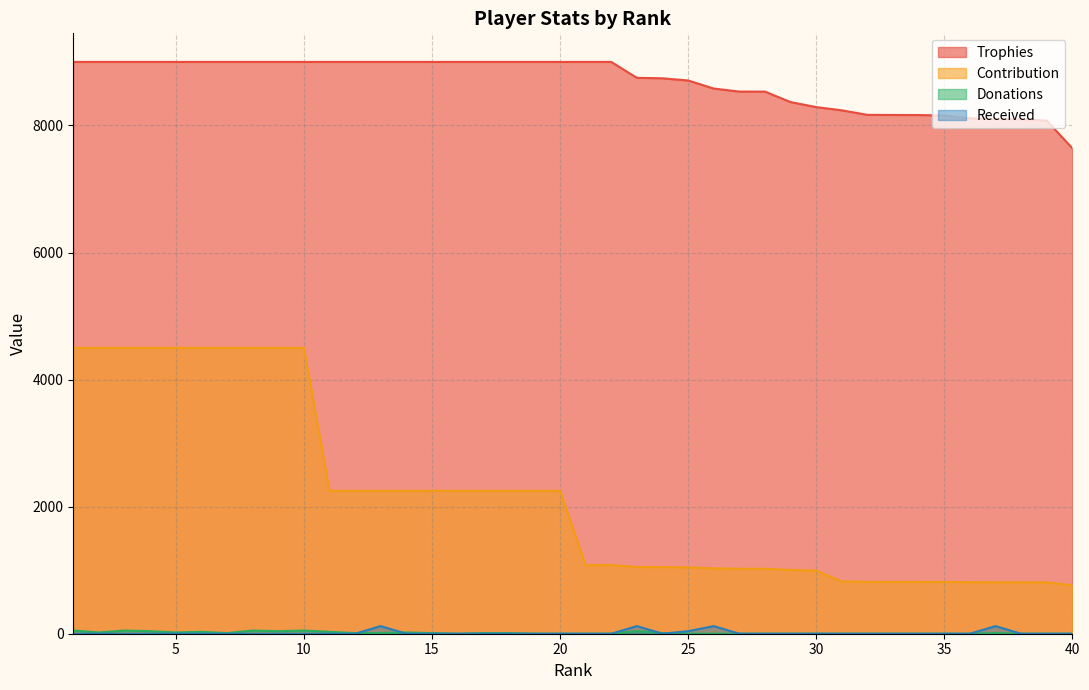

Reading left to right, what are all the values shown in this chart?

Trophies: 1=9000	2=9000	3=9000	4=9000	5=9000	6=9000	7=9000	8=9000	9=9000	10=9000	11=9000	12=9000	13=9000	14=9000	15=9000	16=9000	17=9000	18=9000	19=9000	20=9000	21=9000	22=9000	23=8750	24=8742	25=8708	26=8581	27=8533	28=8533	29=8368	30=8289	31=8238	32=8167	33=8165	34=8164	35=8156	36=8113	37=8100	38=8097	39=8077	40=7641
Contribution: 1=4500	2=4500	3=4500	4=4500	5=4500	6=4500	7=4500	8=4500	9=4500	10=4500	11=2250	12=2250	13=2250	14=2250	15=2250	16=2250	17=2250	18=2250	19=2250	20=2250	21=1080	22=1080	23=1050	24=1049	25=1044	26=1029	27=1023	28=1023	29=1004	30=994	31=823	32=816	33=816	34=816	35=815	36=811	37=810	38=809	39=807	40=764
Donations: 1=50	2=20	3=50	4=40	5=20	6=30	7=10	8=50	9=40	10=50	11=30	12=10	13=10	14=20	15=10	16=0	17=10	18=10	19=0	20=0	21=0	22=0	23=40	24=10	25=0	26=0	27=0	28=0	29=0	30=0	31=0	32=0	33=0	34=0	35=0	36=0	37=10	38=0	39=0	40=0
Received: 1=0	2=0	3=0	4=0	5=0	6=0	7=0	8=0	9=0	10=0	11=0	12=0	13=120	14=0	15=0	16=0	17=0	18=0	19=0	20=0	21=0	22=0	23=120	24=0	25=40	26=120	27=0	28=0	29=0	30=0	31=0	32=0	33=0	34=0	35=0	36=0	37=120	38=0	39=0	40=0